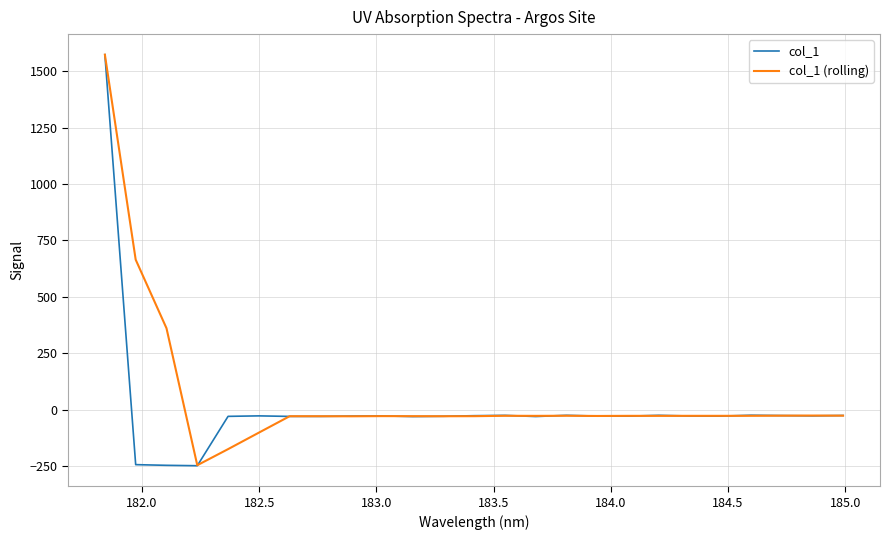

What is the highest value of the col_1 (rolling) series?

1573.0